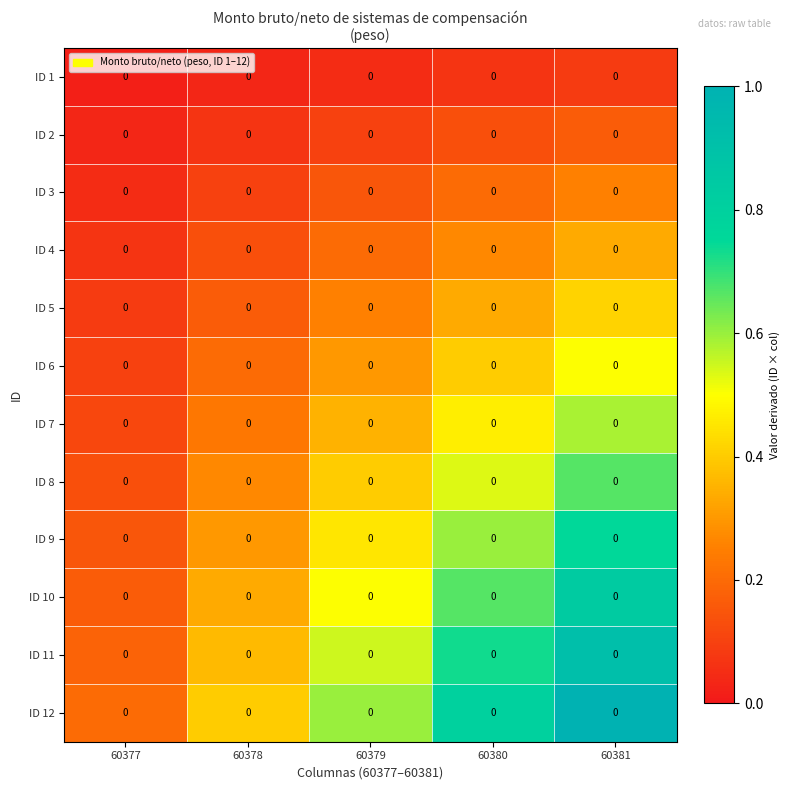

Reading right to left, extract all data points from this chart.

ID 1: 60381=0.0	60380=0.0	60379=0.0	60378=0.0	60377=0.0
ID 2: 60381=0.0	60380=0.0	60379=0.0	60378=0.0	60377=0.0
ID 3: 60381=0.0	60380=0.0	60379=0.0	60378=0.0	60377=0.0
ID 4: 60381=0.0	60380=0.0	60379=0.0	60378=0.0	60377=0.0
ID 5: 60381=0.0	60380=0.0	60379=0.0	60378=0.0	60377=0.0
ID 6: 60381=0.0	60380=0.0	60379=0.0	60378=0.0	60377=0.0
ID 7: 60381=0.0	60380=0.0	60379=0.0	60378=0.0	60377=0.0
ID 8: 60381=0.0	60380=0.0	60379=0.0	60378=0.0	60377=0.0
ID 9: 60381=0.0	60380=0.0	60379=0.0	60378=0.0	60377=0.0
ID 10: 60381=0.0	60380=0.0	60379=0.0	60378=0.0	60377=0.0
ID 11: 60381=0.0	60380=0.0	60379=0.0	60378=0.0	60377=0.0
ID 12: 60381=0.0	60380=0.0	60379=0.0	60378=0.0	60377=0.0